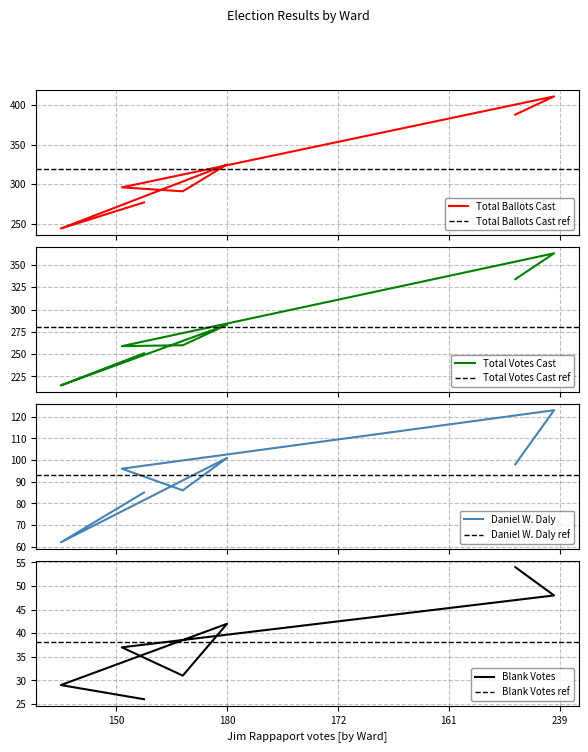

Which series has the largest range (max minus min)?

Total Ballots Cast